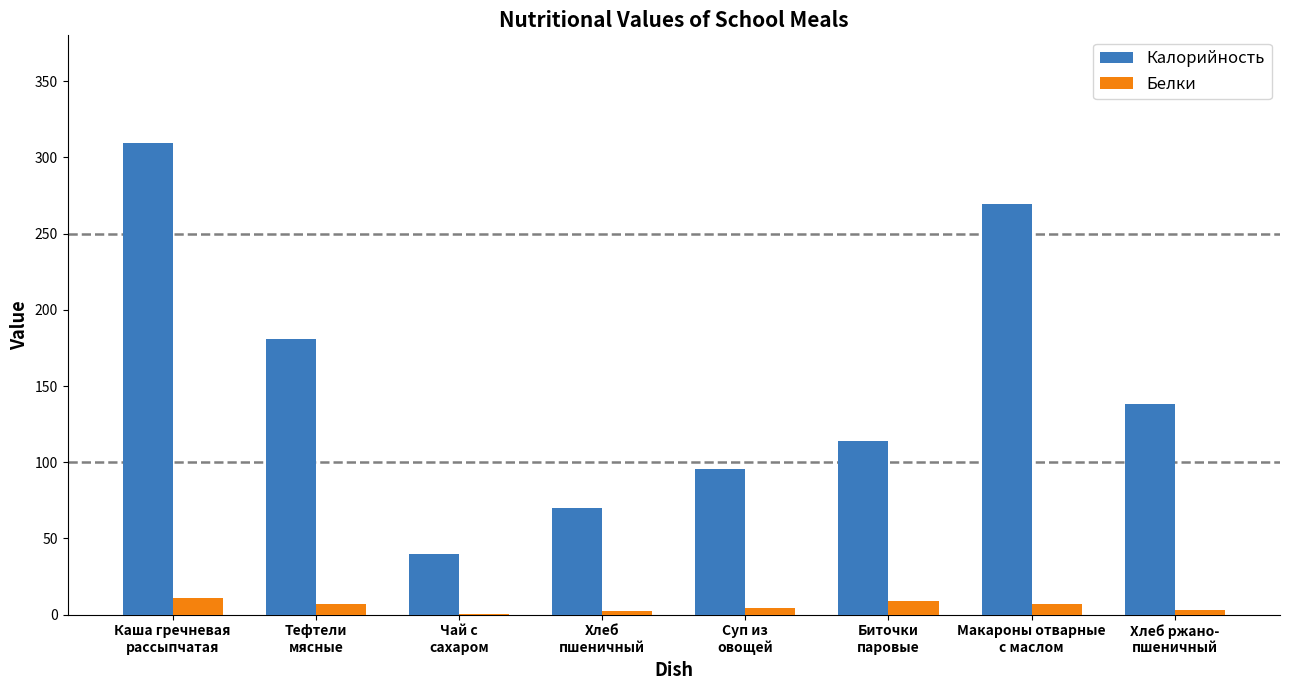

What is the approximate value of Белки at Хлеб
пшеничный?

2.4